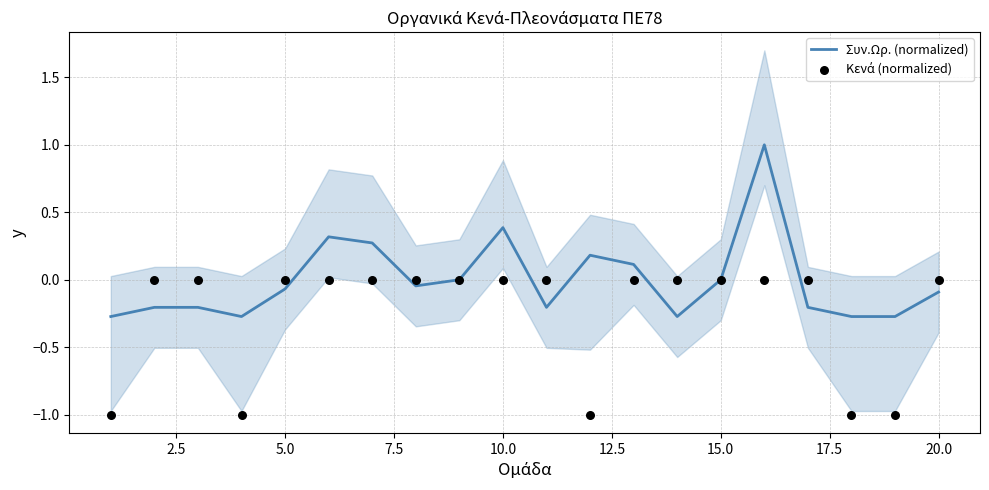

Which series reaches the minimum Y coordinate?

Κενά (normalized)